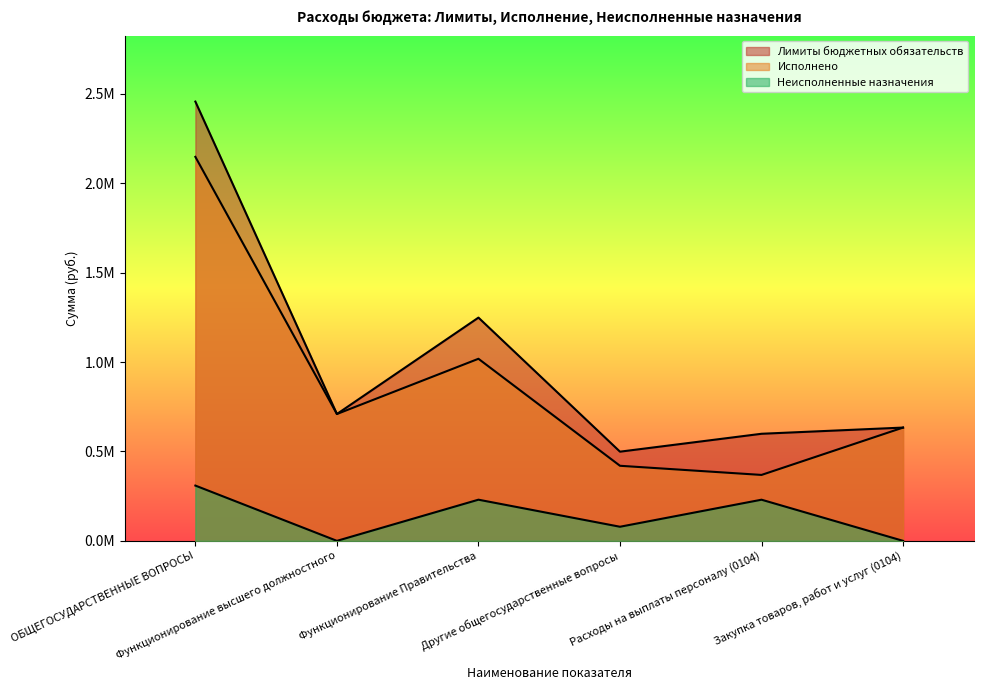

At which label does Лимиты бюджетных обязательств reach its peak?

ОБЩЕГОСУДАРСТВЕННЫЕ ВОПРОСЫ